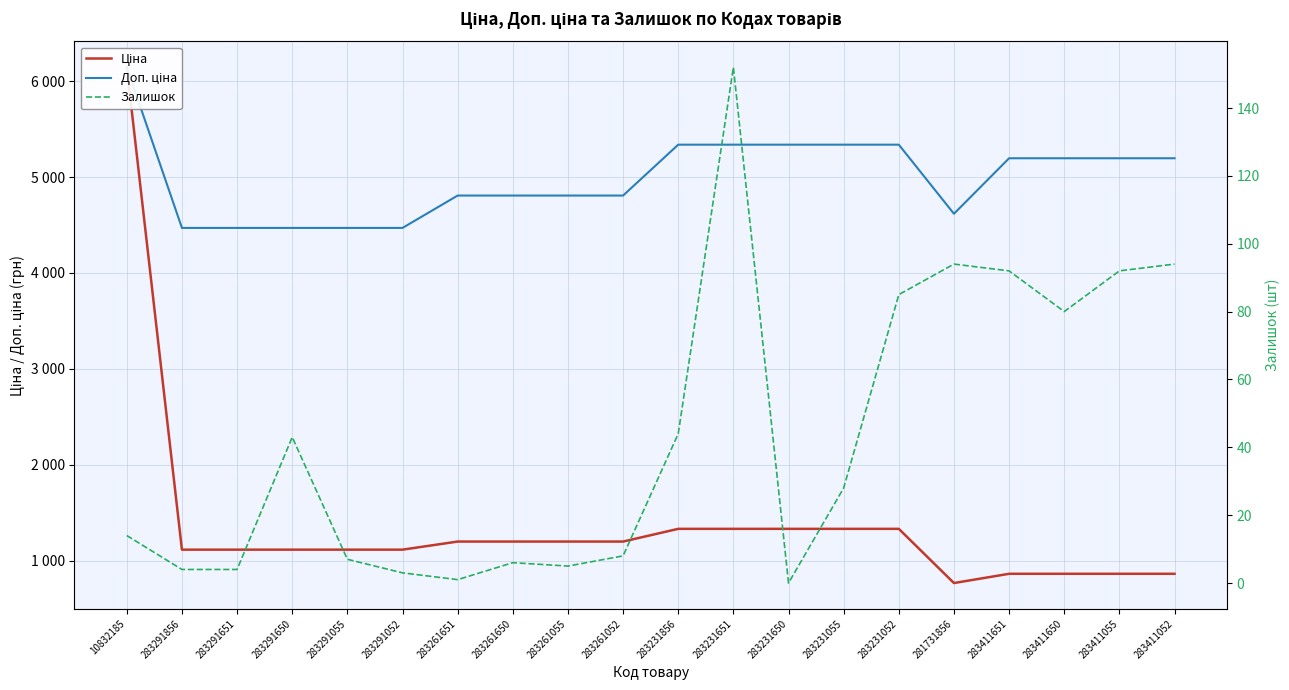

Is the value of Ціна at 283411651 greater than the value of Залишок at 283231055?

Yes